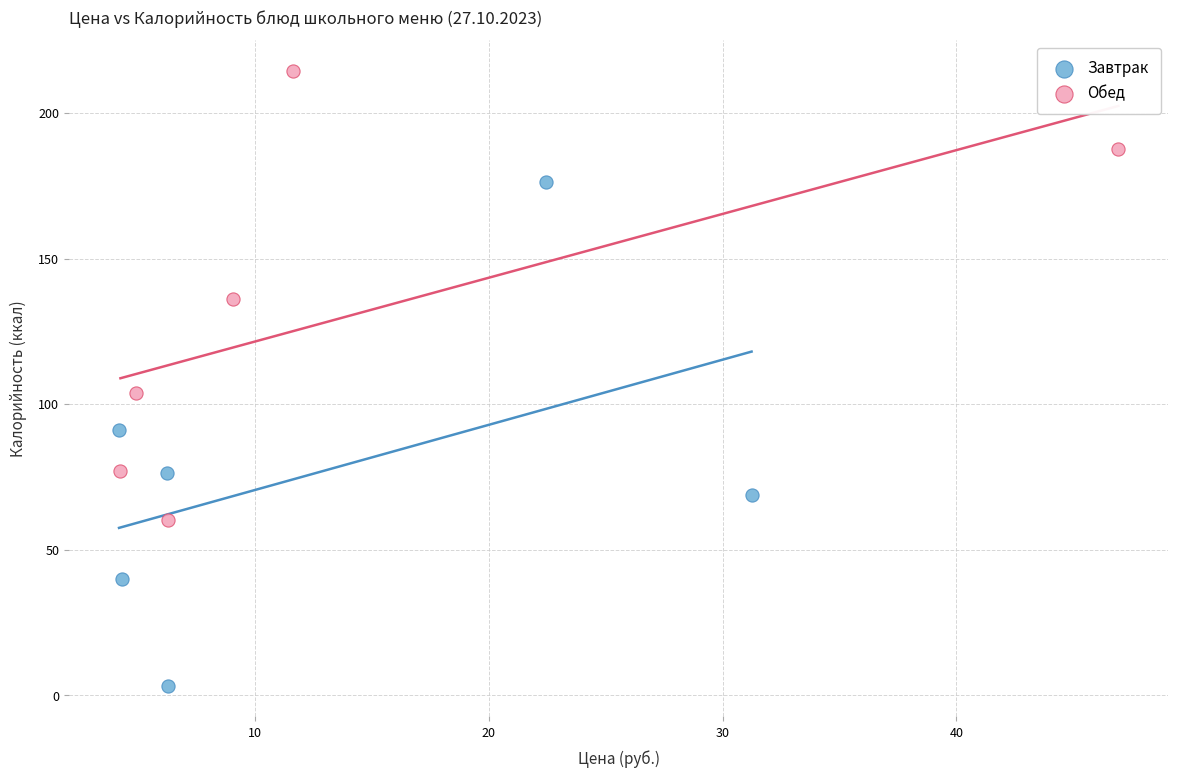

Which series reaches the maximum Y coordinate?

Обед